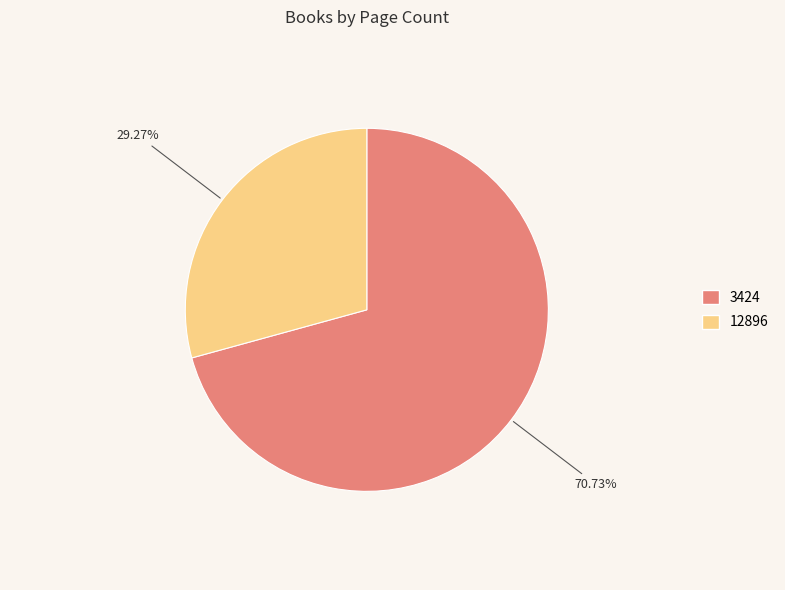

Count the number of slices in the pie.

2